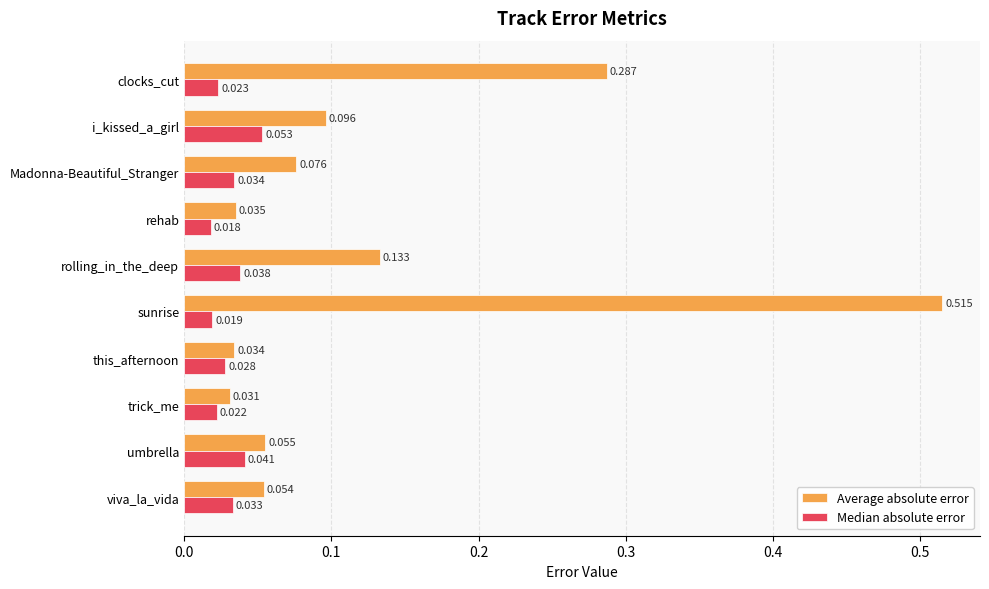

At which label is Median absolute error closest to 0?

rehab